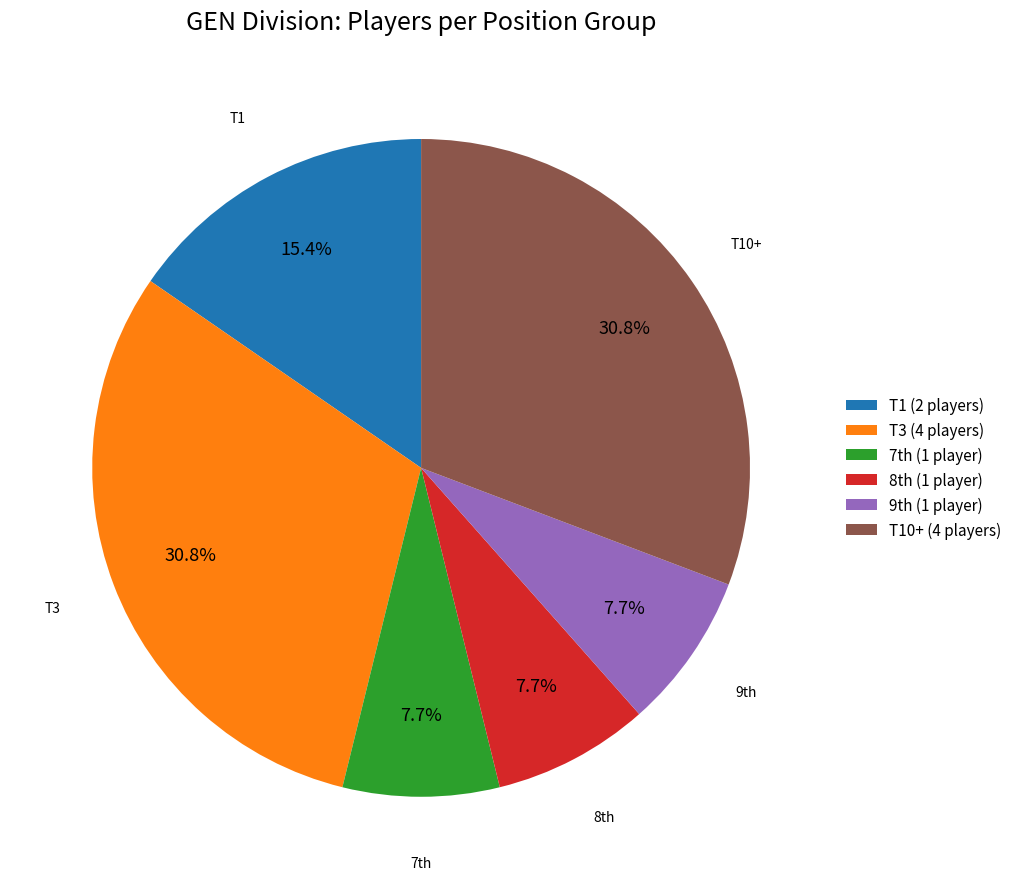

Do T3 (4 players) and T1 (2 players) together represent more than half of the pie?

No